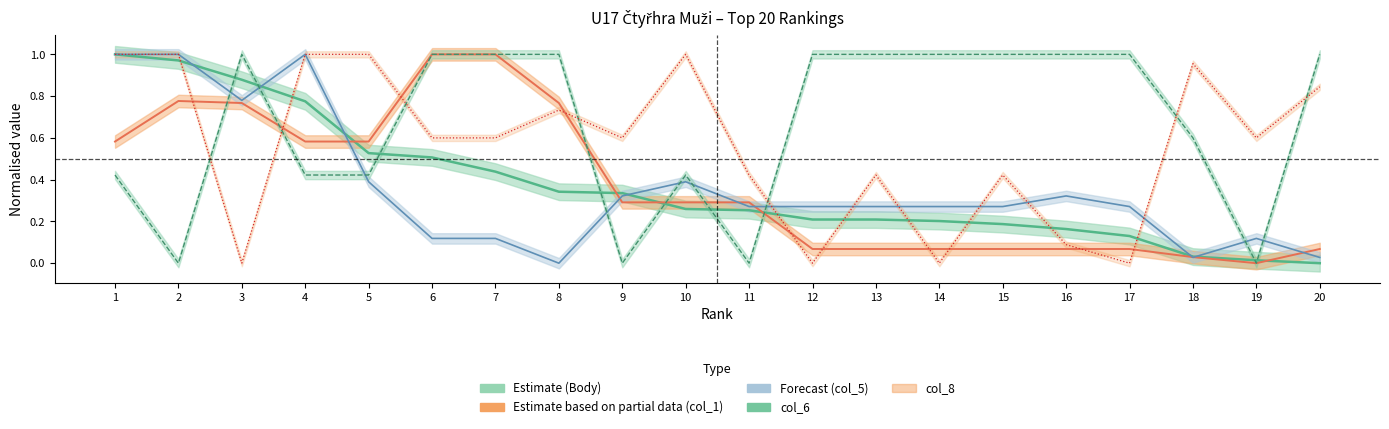

Which has a higher value, 10 or 6?

6